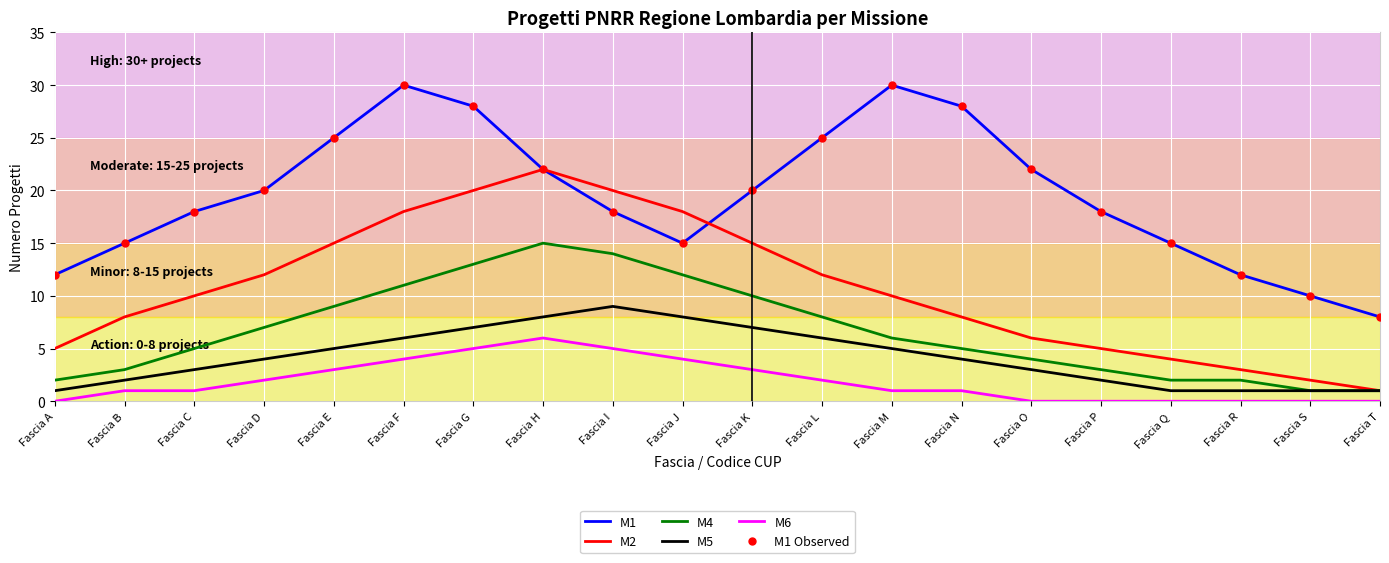

Where is the first local maximum for M5?

Fascia I